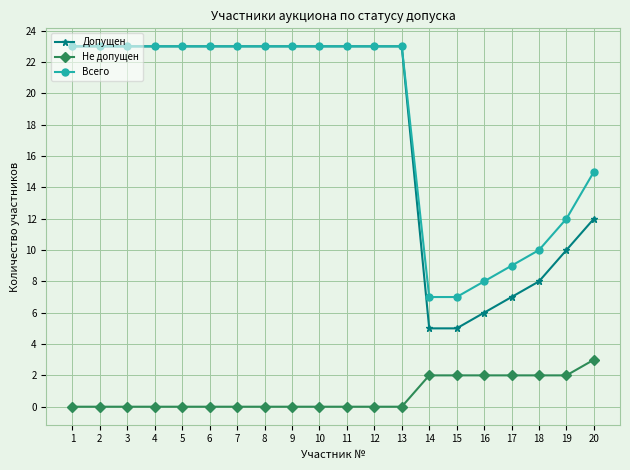

Does the chart display data point markers on the line(s)?

Yes